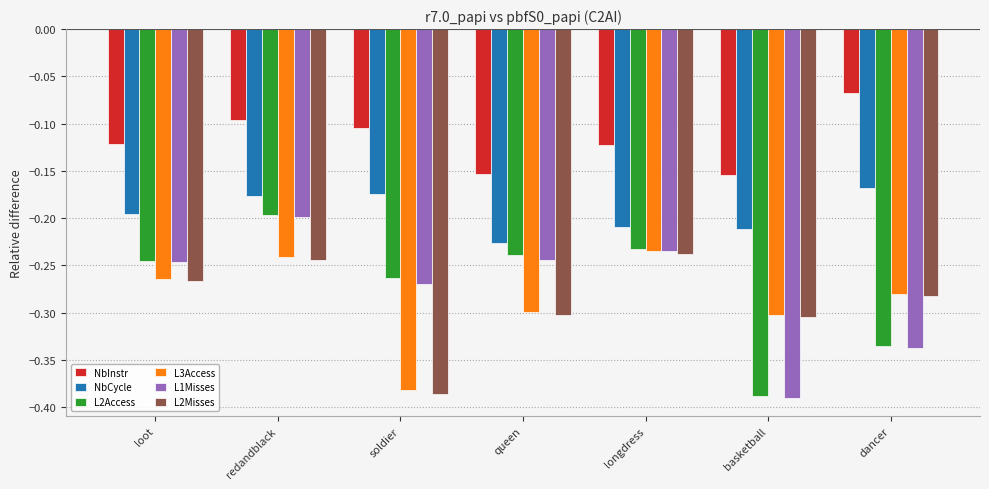

At which label does L3Access reach its minimum?

soldier